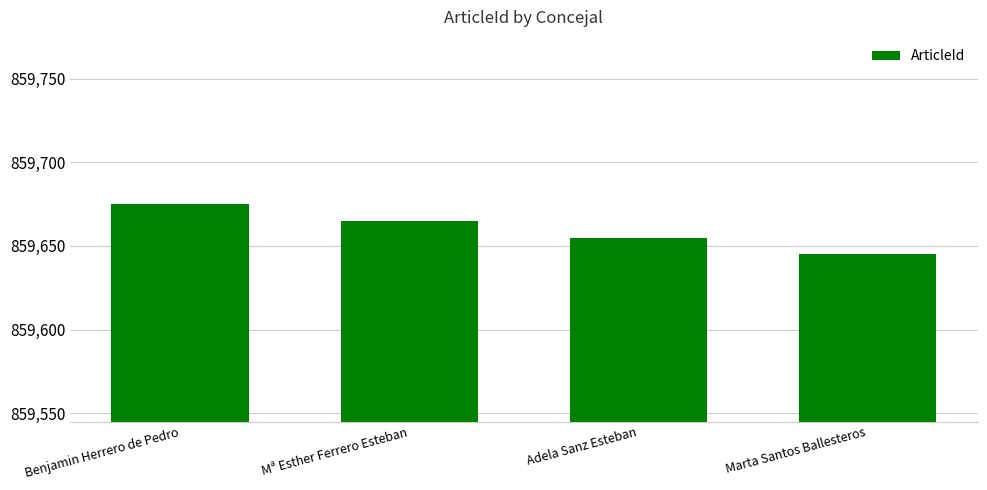

How many data points does each series have?

4